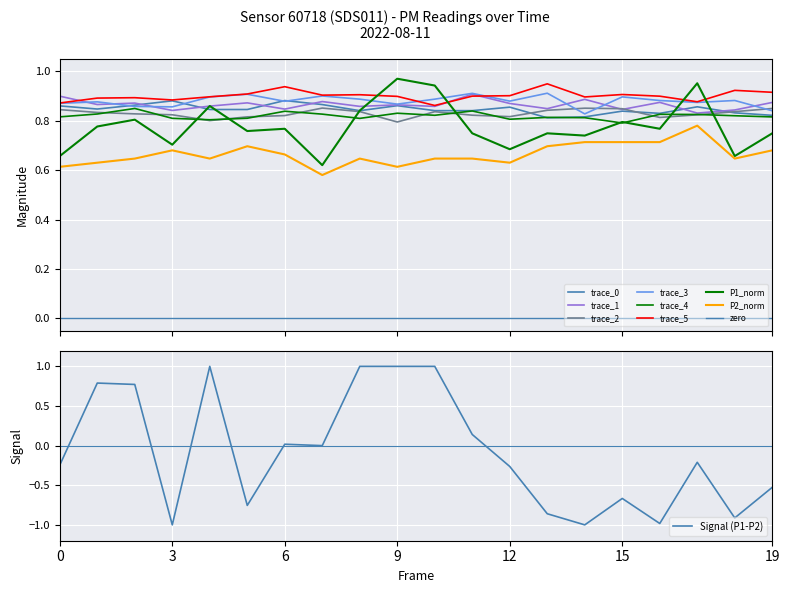

Is it true that Signal (P1-P2) equals -1.1 at 15?

False